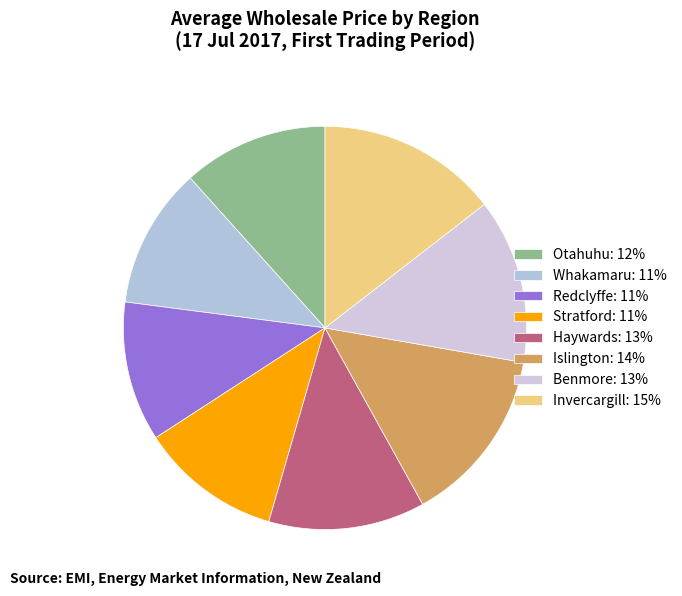

What portion of the pie excludes Otahuhu?

88.3%